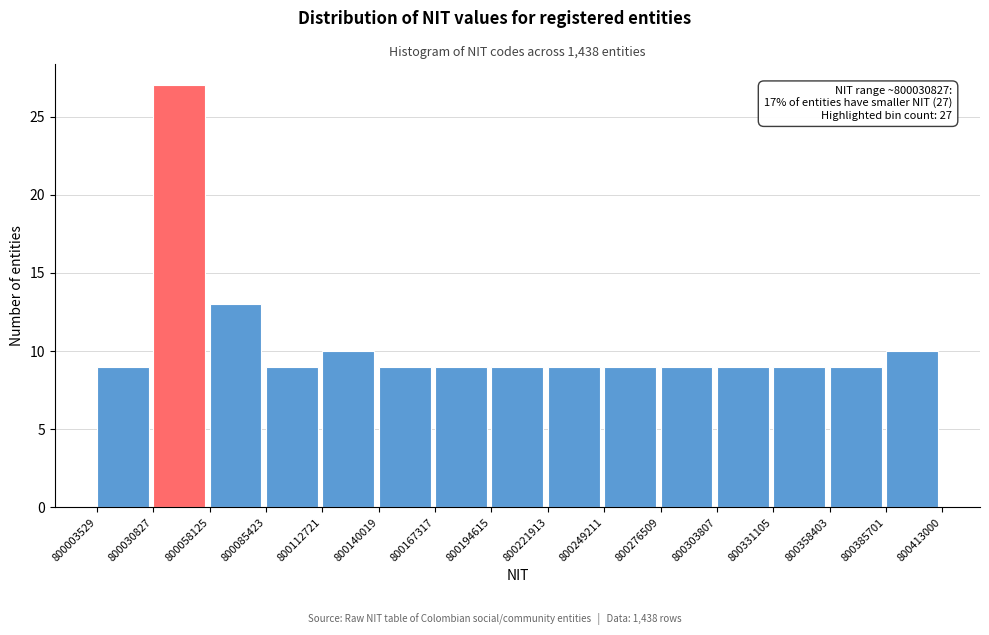

Over which range of the x-axis is the bar tallest?

800030827 to 800058125